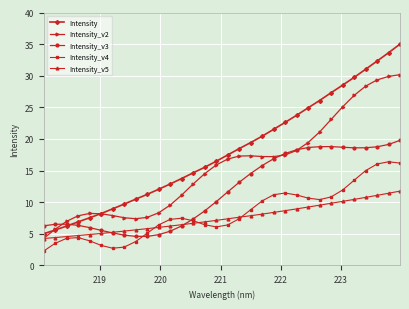

What is the value of the Intensity_v3 point at the 25th from the left?

18.8